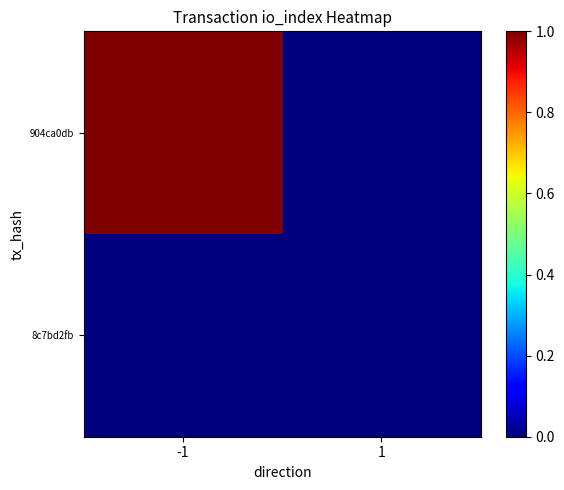

Reading right to left, transcribe all the data shown in this chart.

904ca0db: 1=0	-1=1
8c7bd2fb: 1=0	-1=0